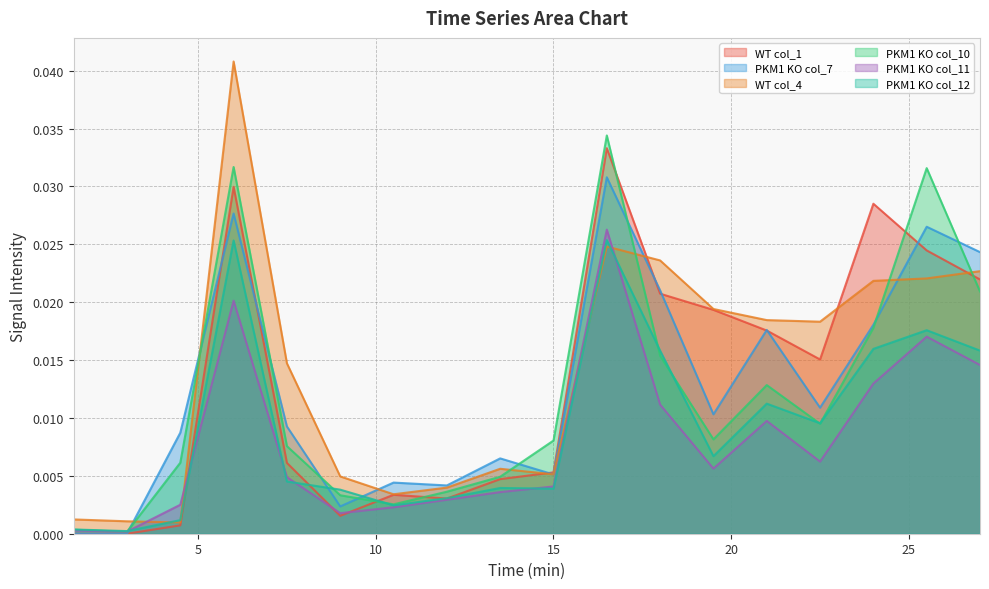

Rank the categories by PKM1 KO col_10 value from highest to lowest.

16.5, 6, 25.5, 27, 24, 18, 21, 22.5, 19.5, 15, 7.5, 4.5, 13.5, 12, 9, 10.5, 1.5, 3